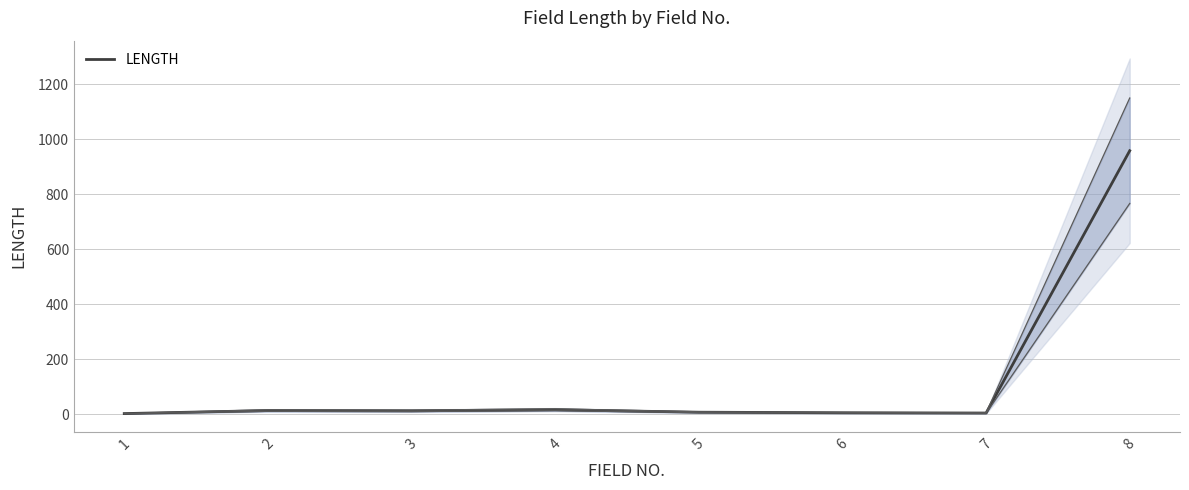

What is the ratio of the value at 3 to the value at 2?

0.9